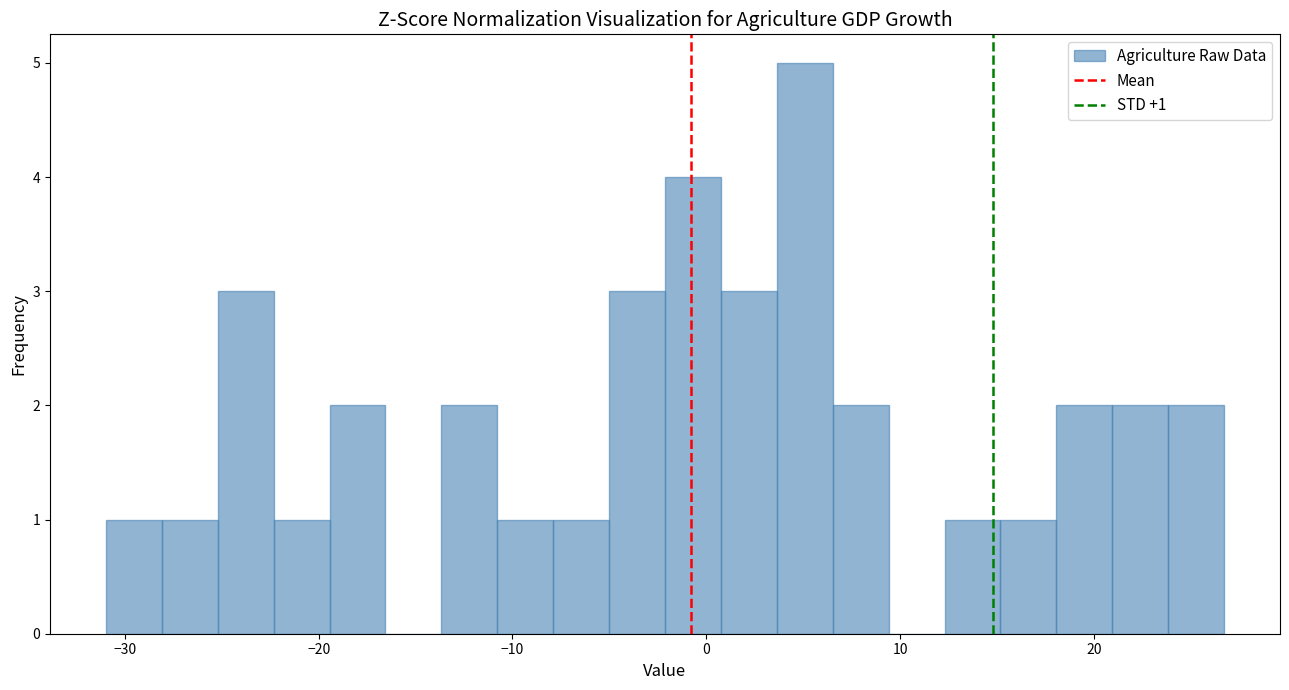

Read against the x-axis, roughly where is the centre of the tallest bar?

5